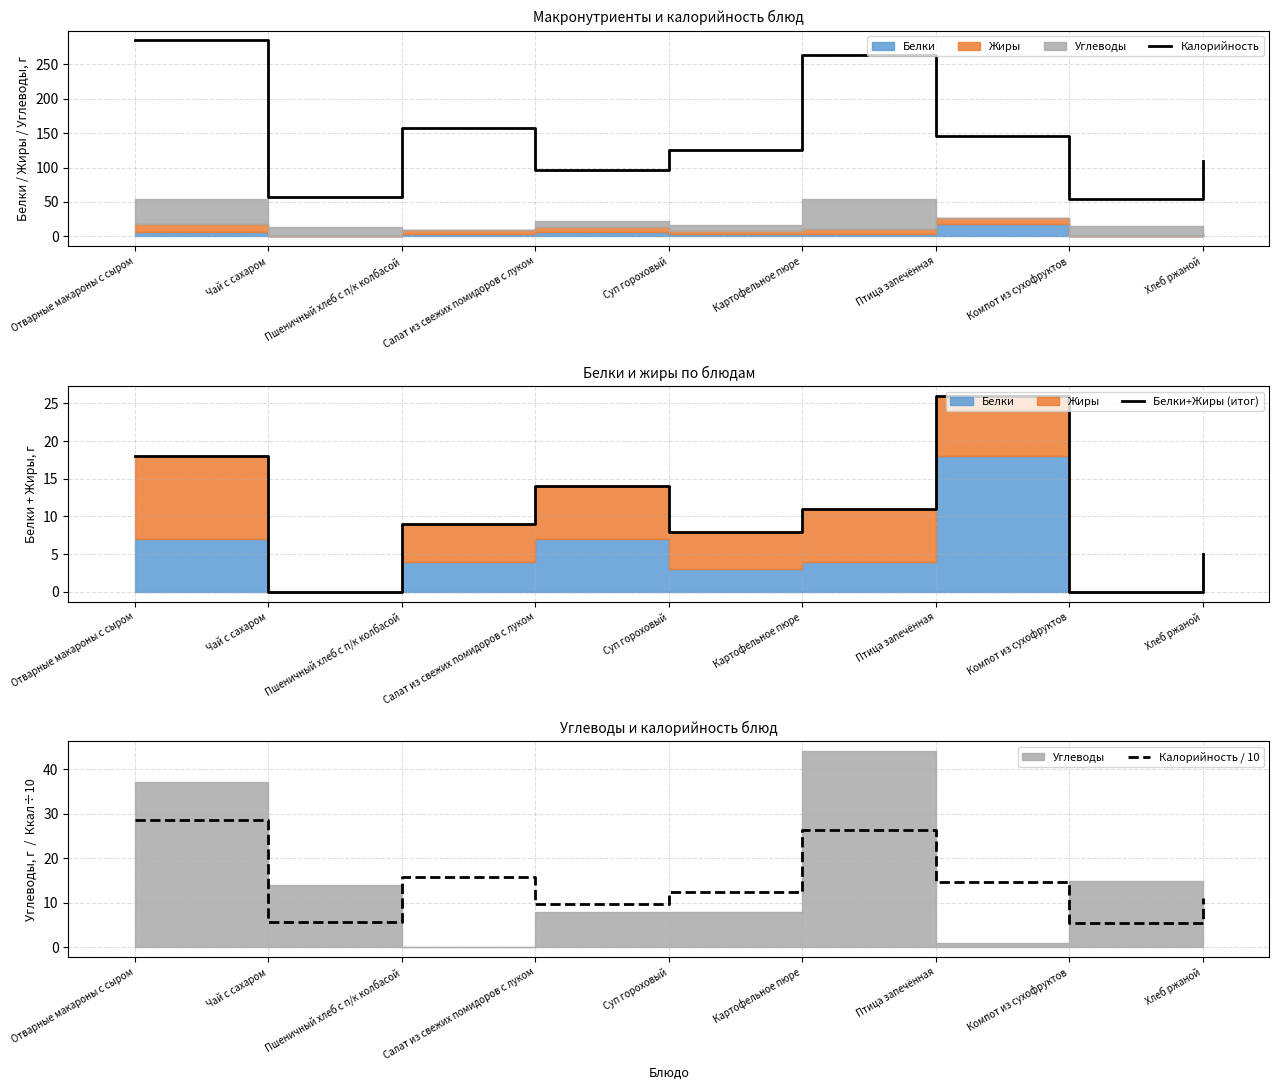

What is the sum of the Калорийность values at Птица запечённая and Хлеб ржаной?

256.0